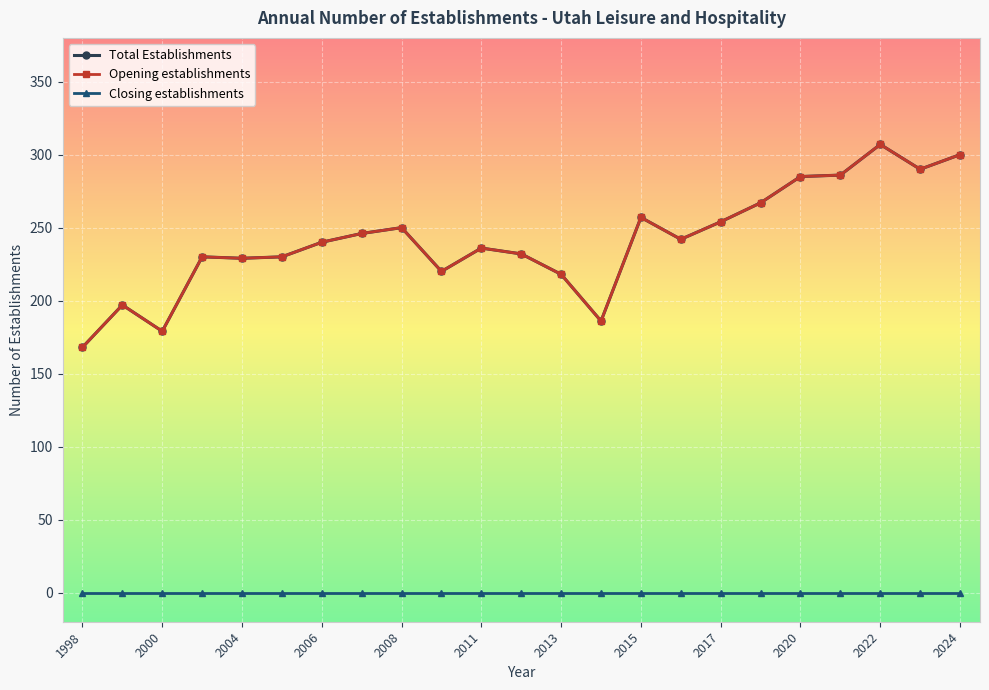

Is this an area chart (filled region under the line)?

No